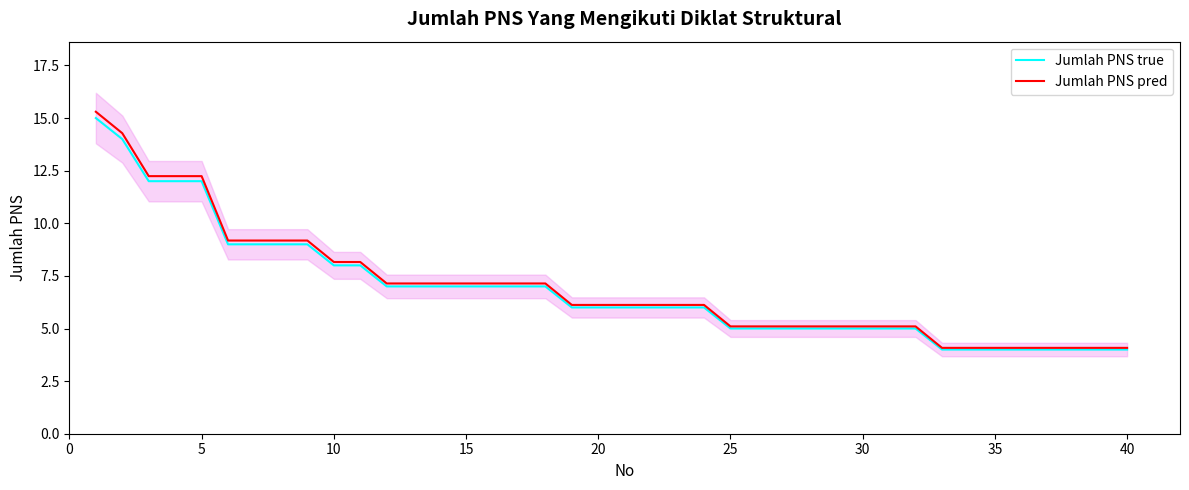

What is the sum of all Jumlah PNS pred values?

279.5